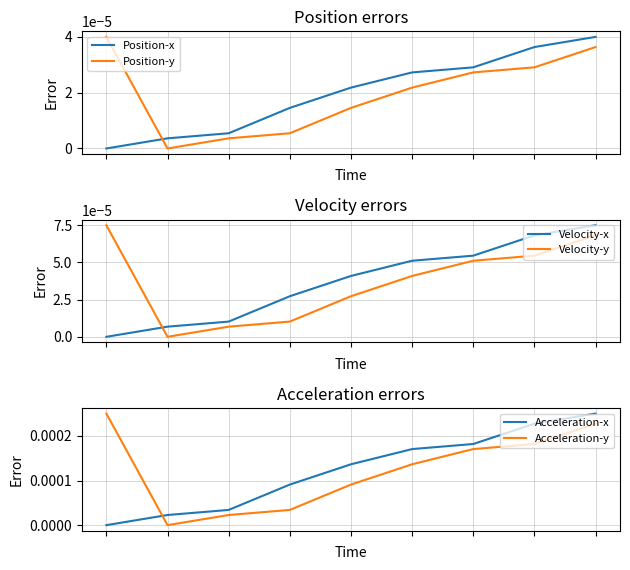

The Acceleration-x series shows 0.0 at 5. True or false?

False